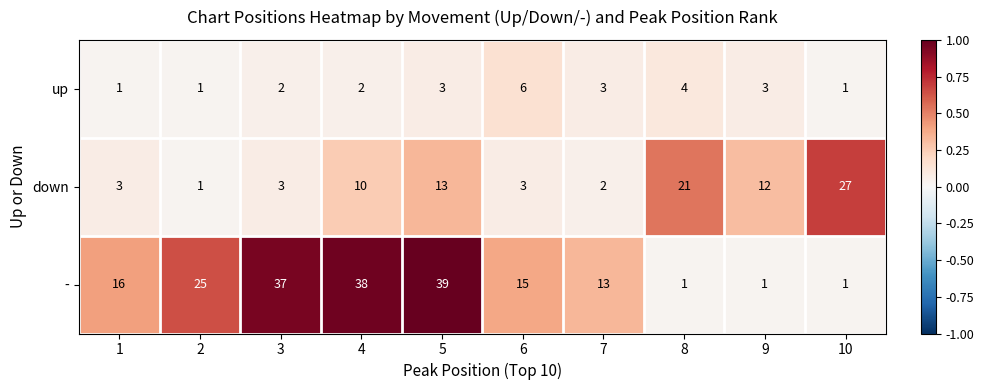

What is the highest value of the down series?

27